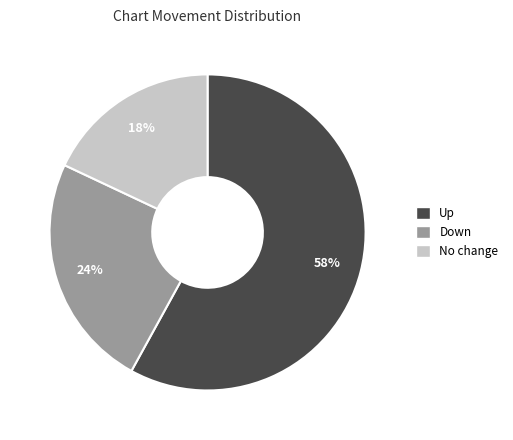

Is there a majority slice in this chart?

Yes